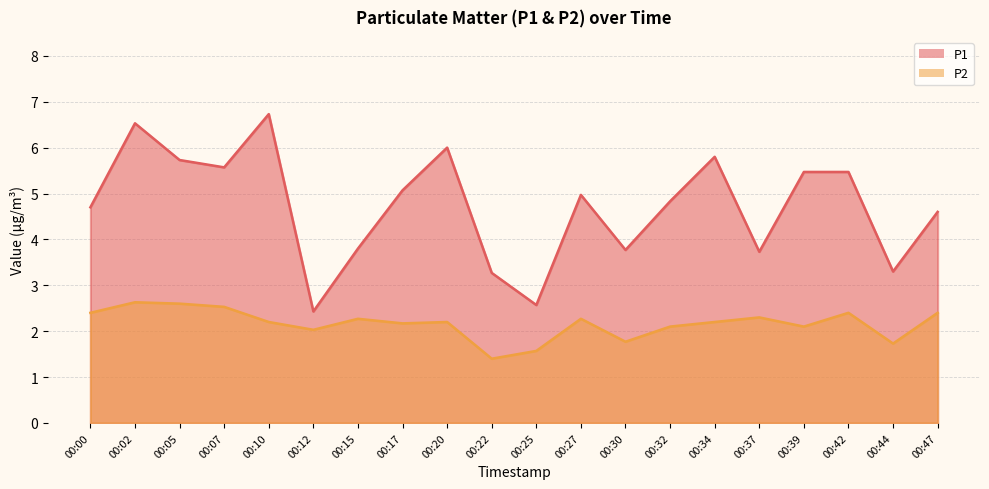

True or false: P1 and P2 intersect in this chart.

False